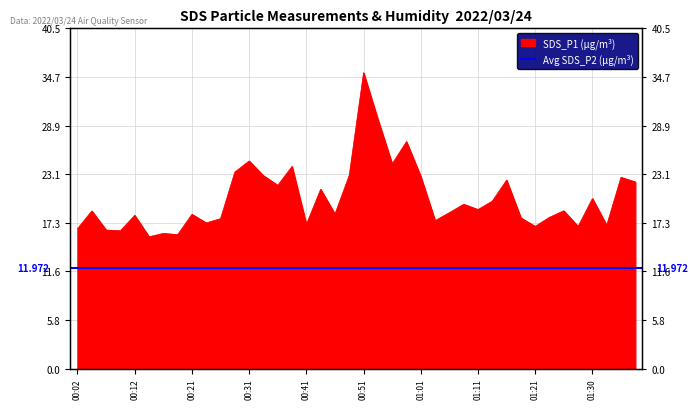

Between 00:09 and 00:14, which is larger?

00:09